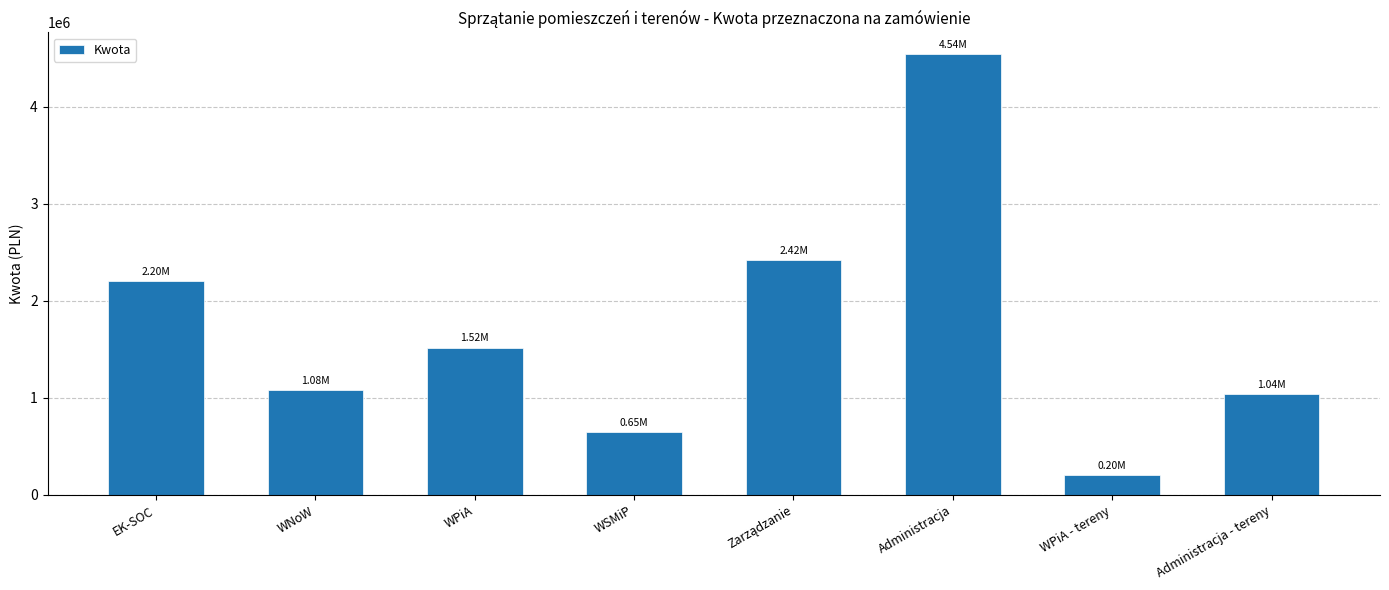

The chart shows a value of 2419321.1 at WPiA. True or false?

False